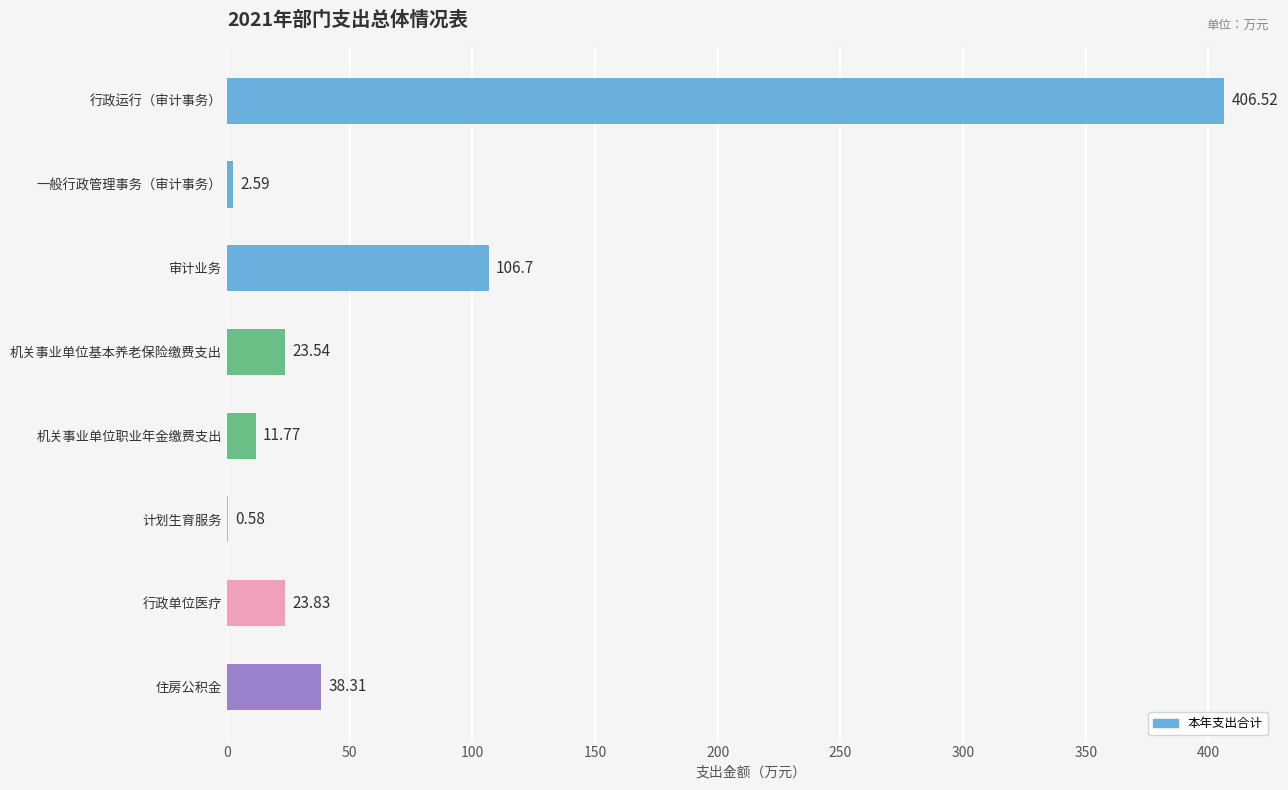

What is the sum of all values?

613.8